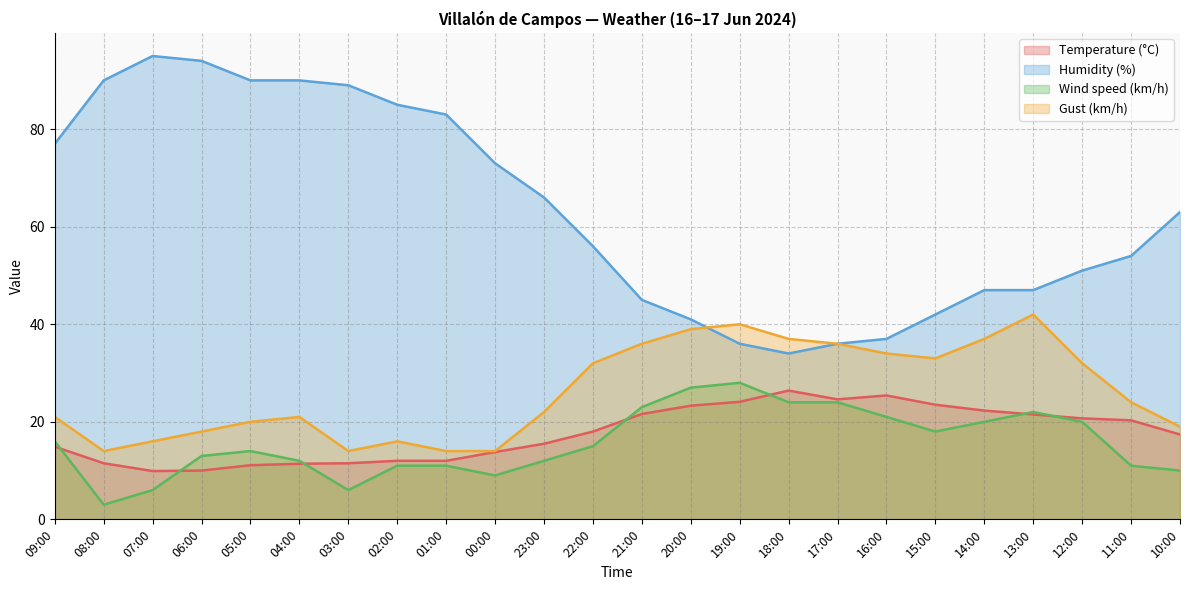

Which category has the highest value in the Humidity (%) series?

07:00